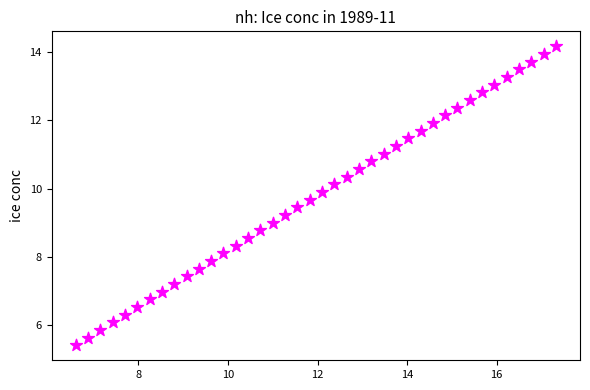

What is the range of X values (max minus min)?

10.7